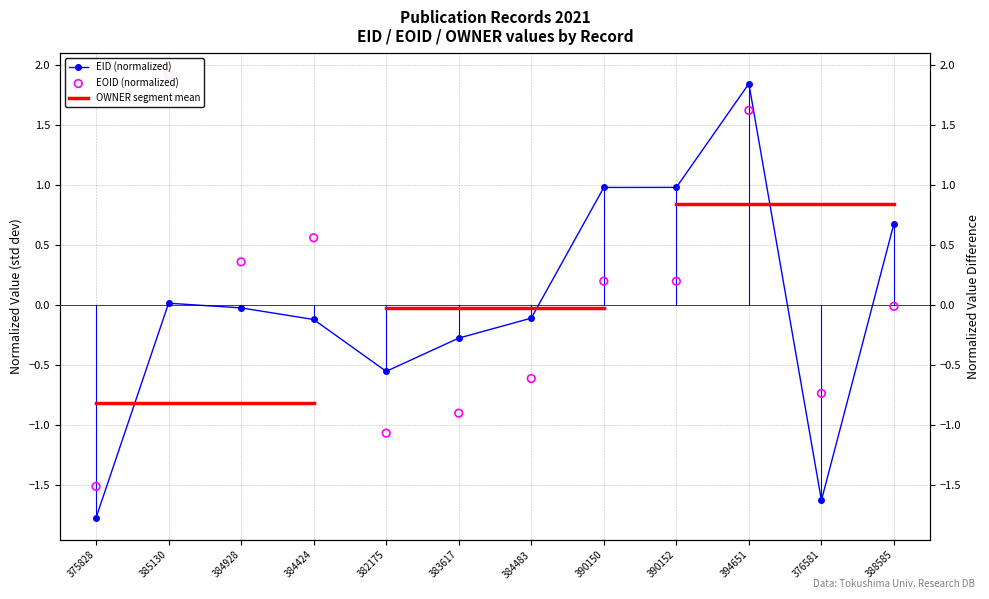

Which series has the largest total across all categories?

EOID